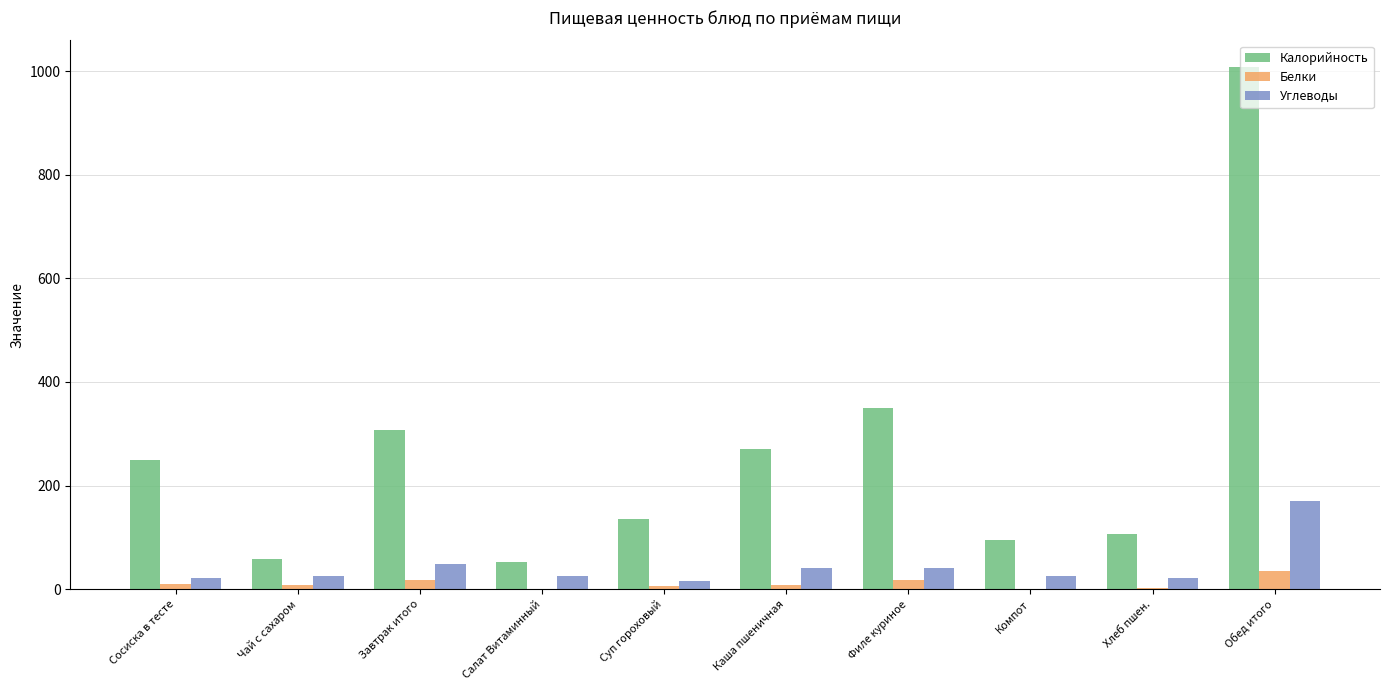

Which category has the highest value in the Углеводы series?

Обед итого